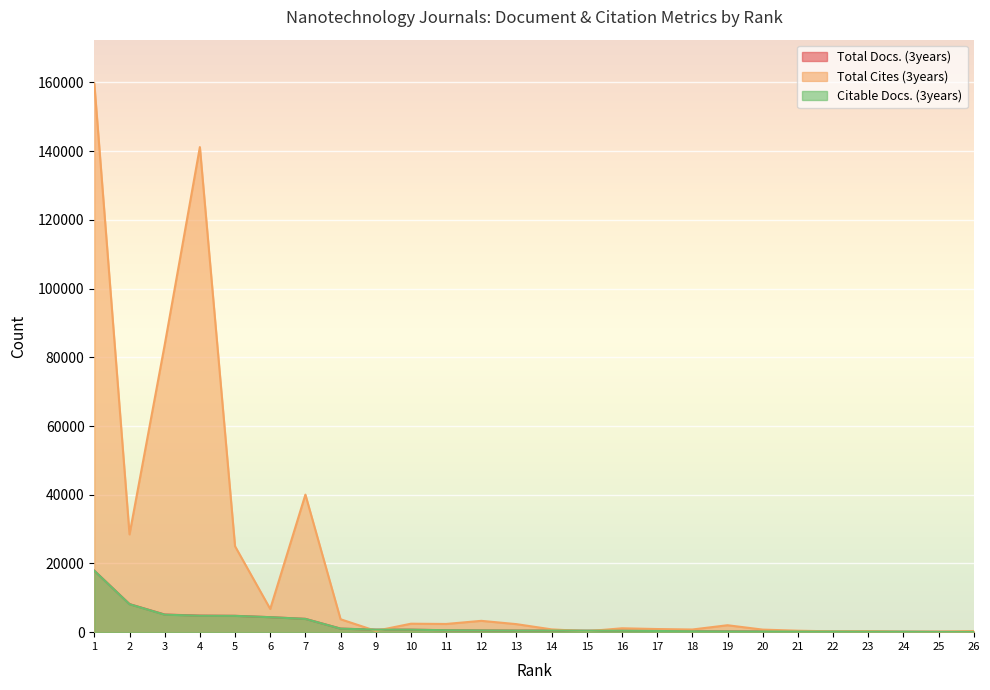

What is the difference between the Citable Docs. (3years) values at 19 and 11?

347